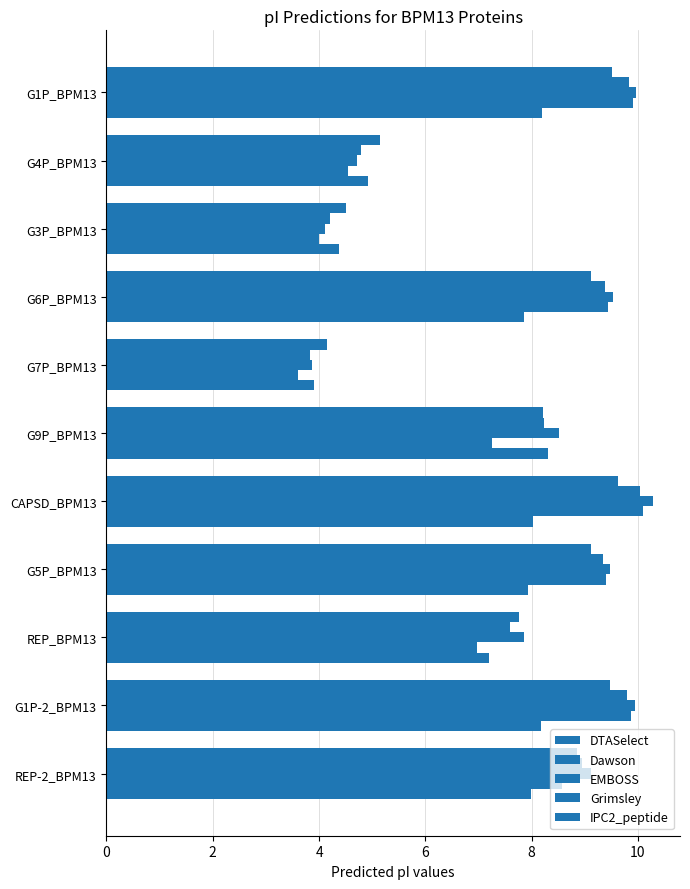

At how many categories does at least one series exceed 7?

8